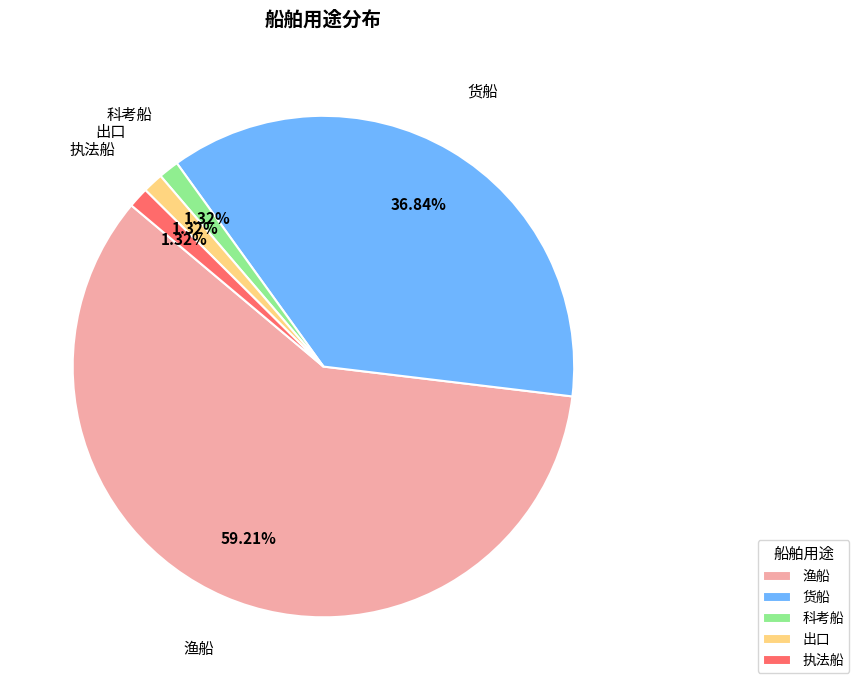

Which category has the biggest portion of the pie?

渔船